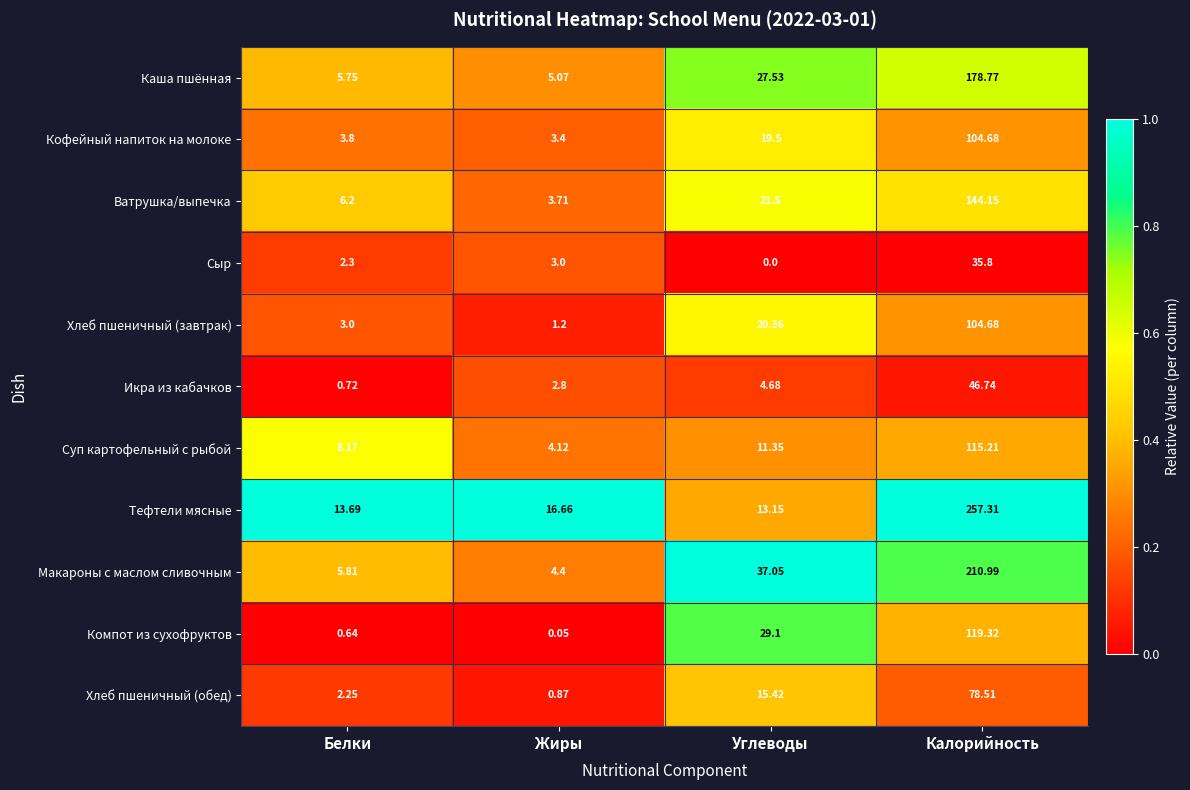

At Углеводы, list the series in order from smallest to largest.

Сыр, Икра из кабачков, Суп картофельный с рыбой, Тефтели мясные, Хлеб пшеничный (обед), Кофейный напиток на молоке, Хлеб пшеничный (завтрак), Ватрушка/выпечка, Каша пшённая, Компот из сухофруктов, Макароны с маслом сливочным